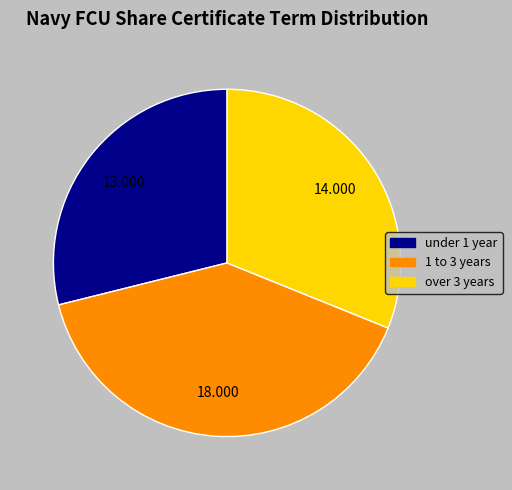

Combined, do under 1 year and over 3 years account for over 50%?

Yes